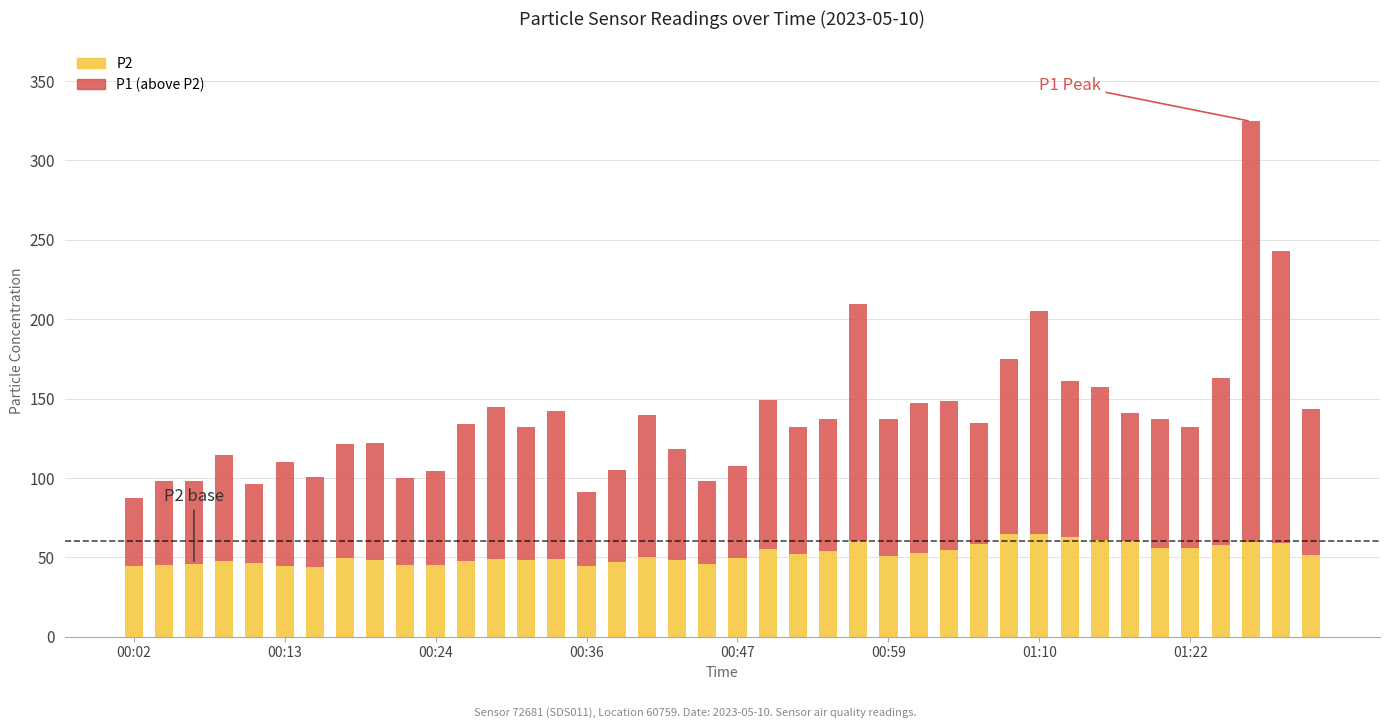

Does the chart contain any negative values?

No